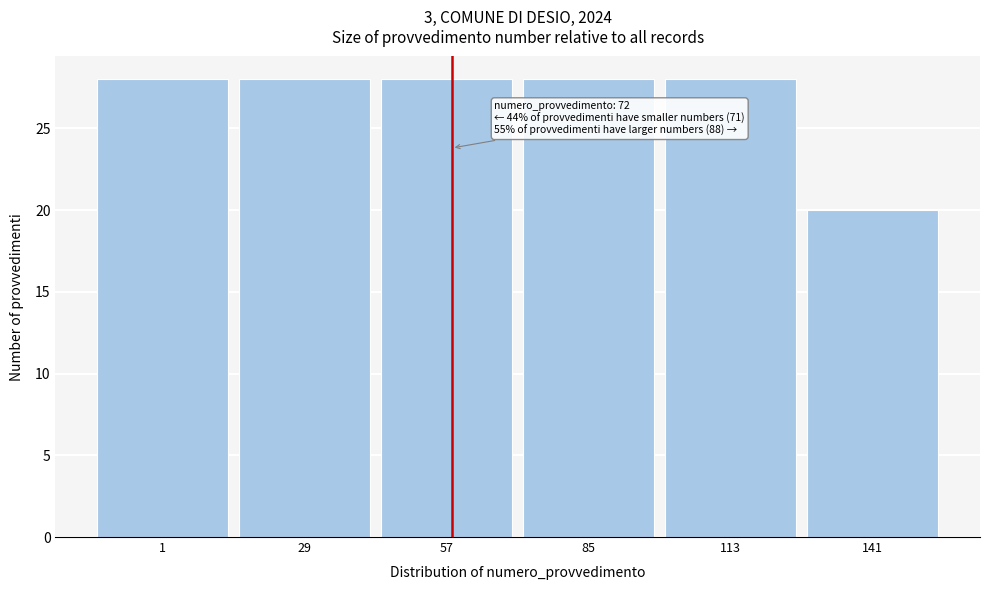

Reading left to right, extract all data points from this chart.

1=28	29=28	57=28	85=28	113=28	141=20